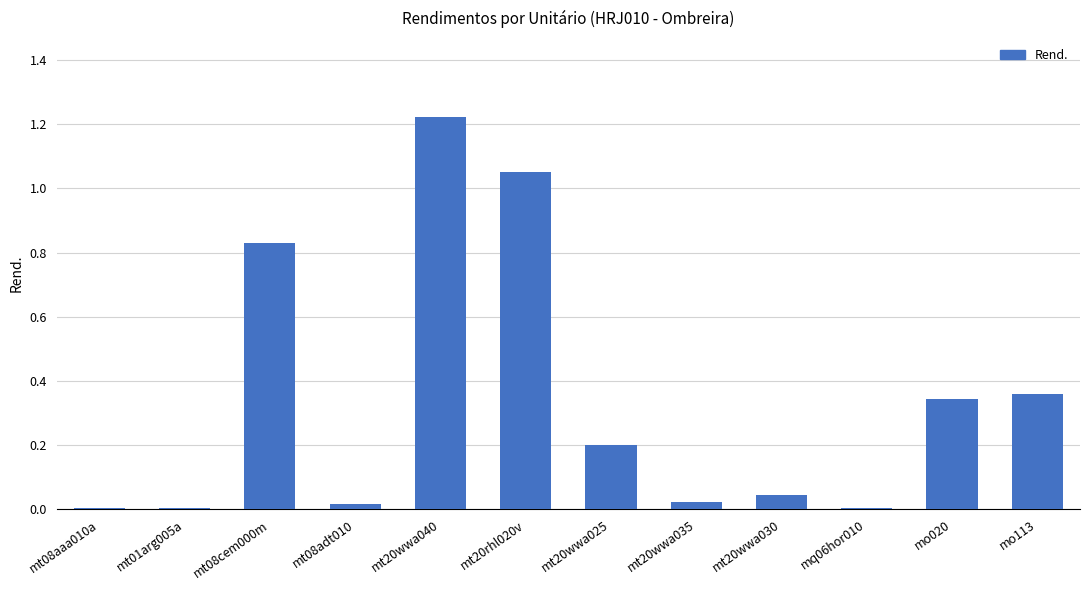

True or false: the data shows 0.5 at mo020.

False